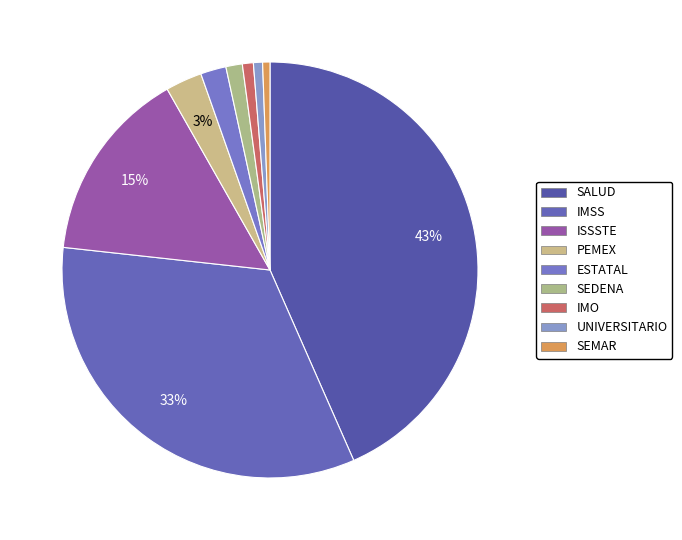

To the nearest percent, what is the difference between the ESTATAL and ISSSTE slice percentages?

13%